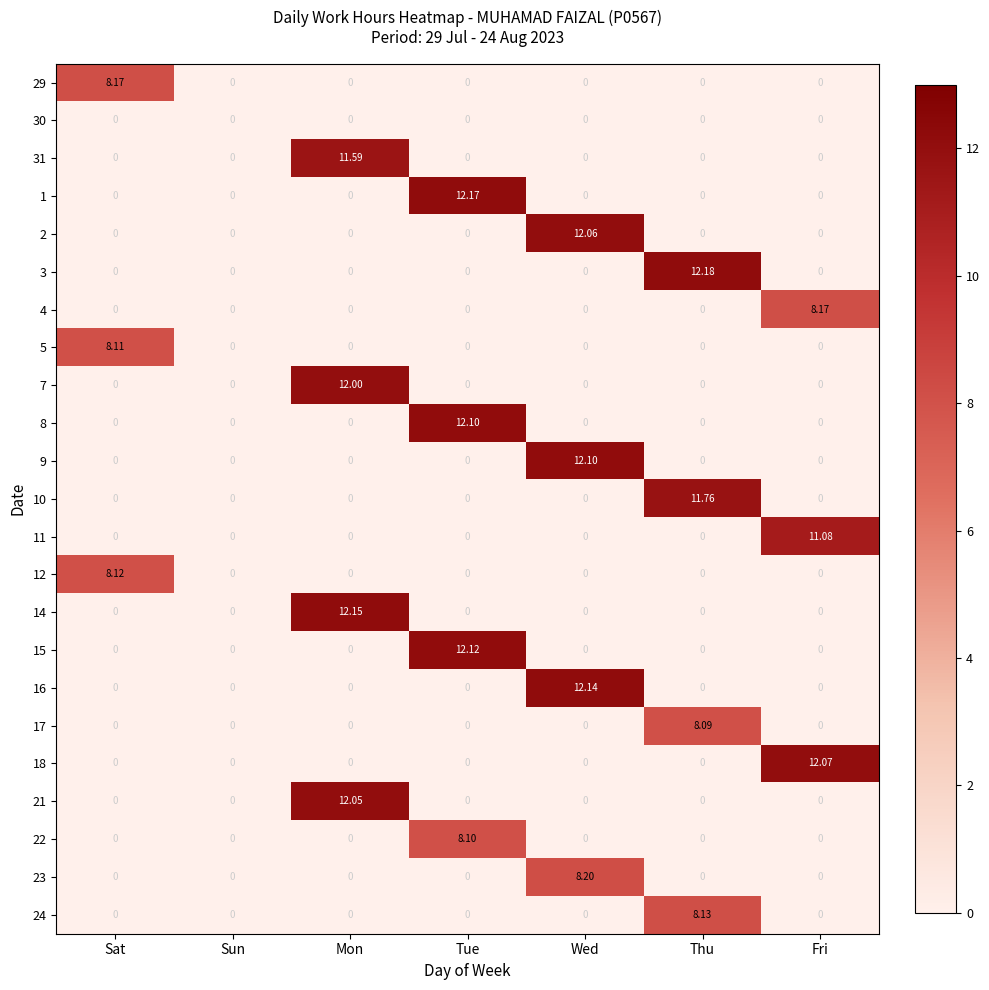

At which category is the sum across all series the highest?

Mon